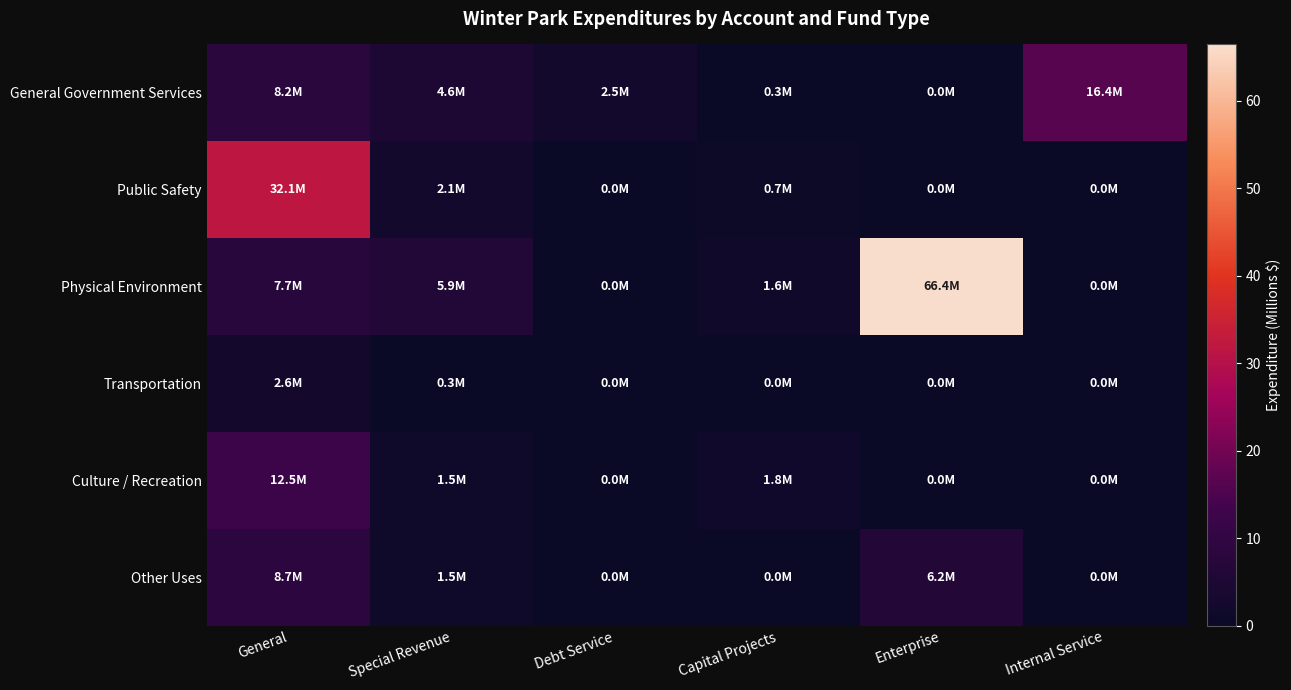

Reading left to right, list all the values displayed in this chart.

General Government Services: General=8.2	Special Revenue=4.6	Debt Service=2.5	Capital Projects=0.3	Enterprise=0.0	Internal Service=16.4
Public Safety: General=32.1	Special Revenue=2.1	Debt Service=0.0	Capital Projects=0.7	Enterprise=0.0	Internal Service=0.0
Physical Environment: General=7.7	Special Revenue=5.9	Debt Service=0.0	Capital Projects=1.6	Enterprise=66.4	Internal Service=0.0
Transportation: General=2.6	Special Revenue=0.3	Debt Service=0.0	Capital Projects=0.0	Enterprise=0.0	Internal Service=0.0
Culture / Recreation: General=12.5	Special Revenue=1.5	Debt Service=0.0	Capital Projects=1.8	Enterprise=0.0	Internal Service=0.0
Other Uses: General=8.7	Special Revenue=1.5	Debt Service=0.0	Capital Projects=0.0	Enterprise=6.2	Internal Service=0.0